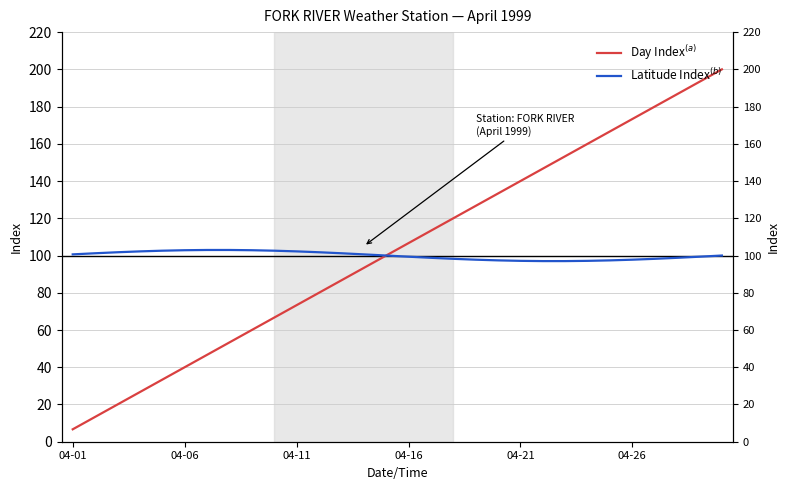

Is it true that Day Index$^{(a)}$ equals 25.0 at 12?

False